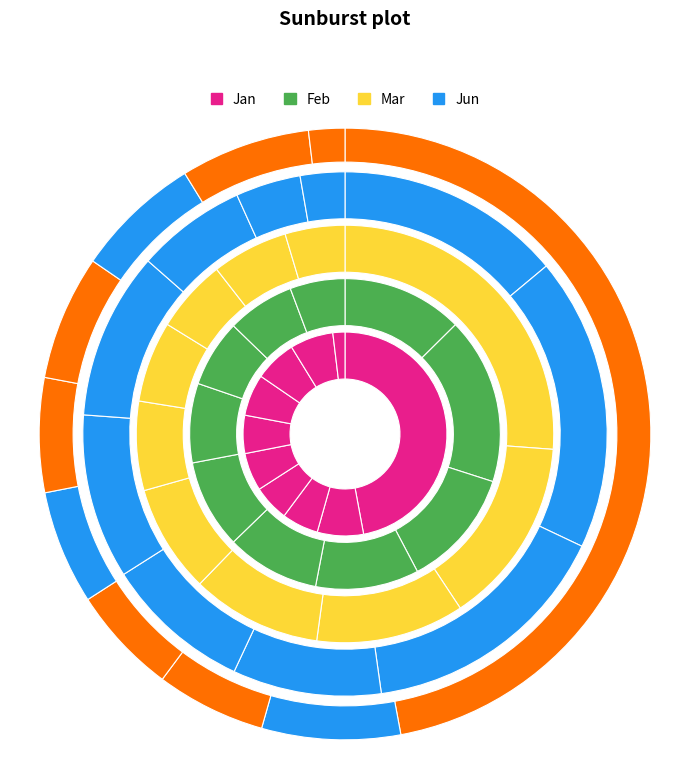

To the nearest percent, what is the combined percentage of pct05 and pct45?

22%